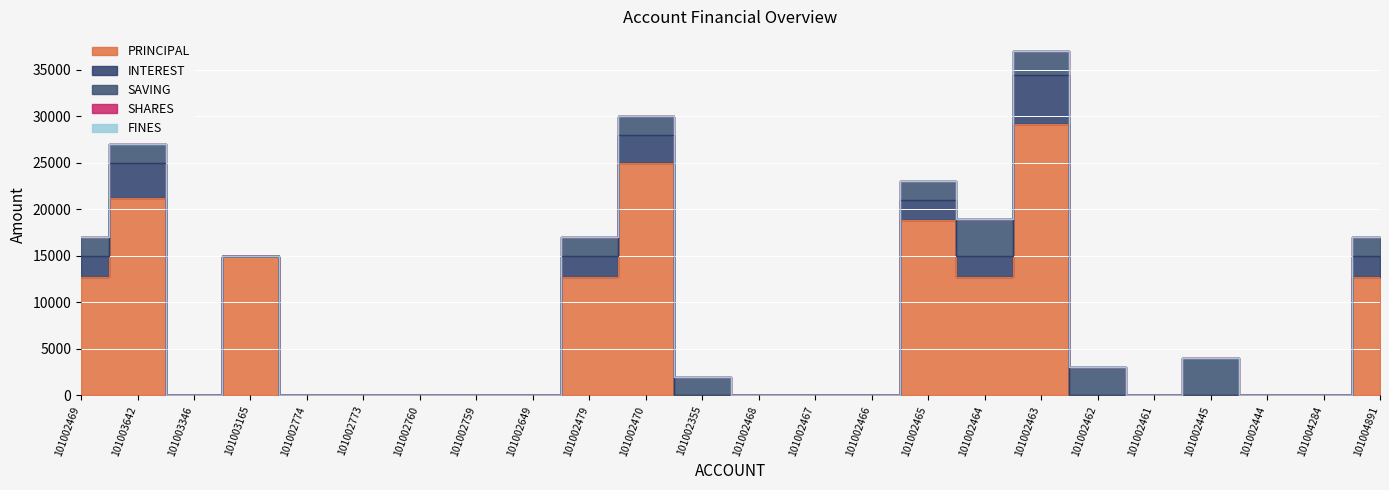

Which category has the lowest value across all series?

101003346